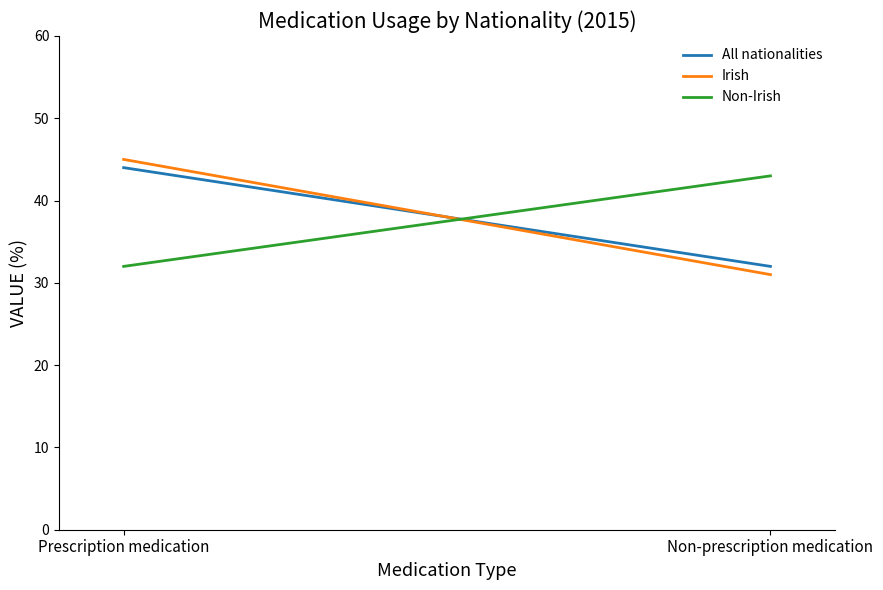

At how many categories does at least one series exceed 34?

2